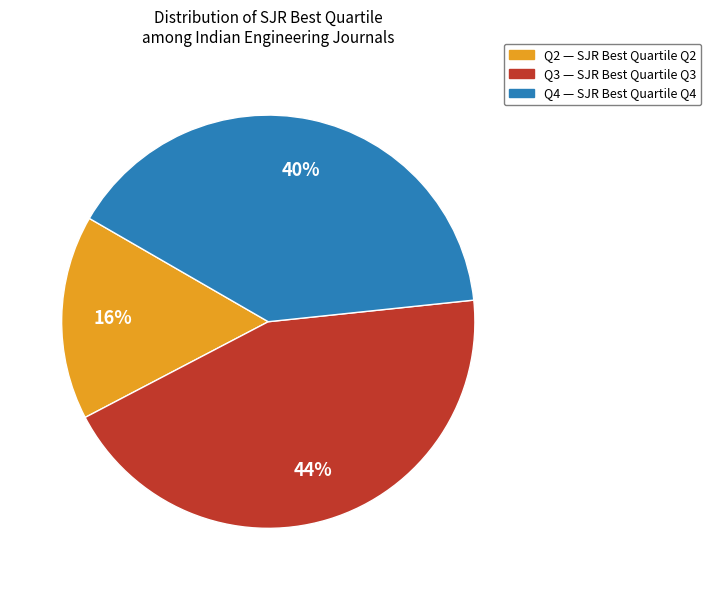

To the nearest percent, what is the average slice percentage?

33%